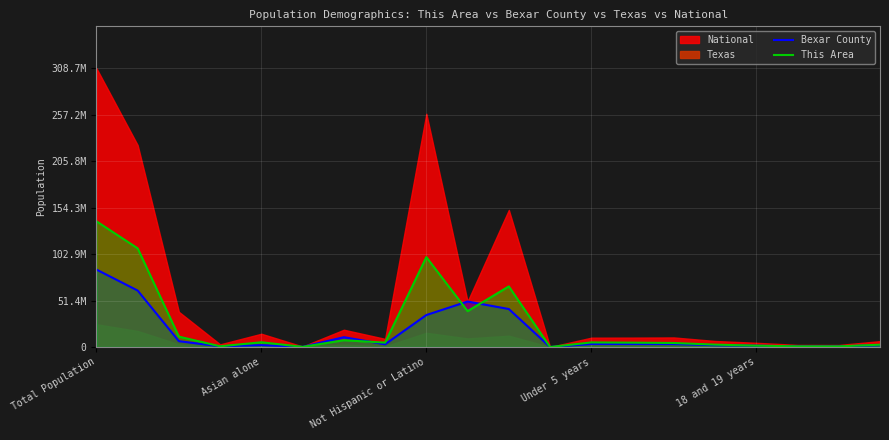

Is it true that Bexar County equals 5079903 at Under 5 years?

False